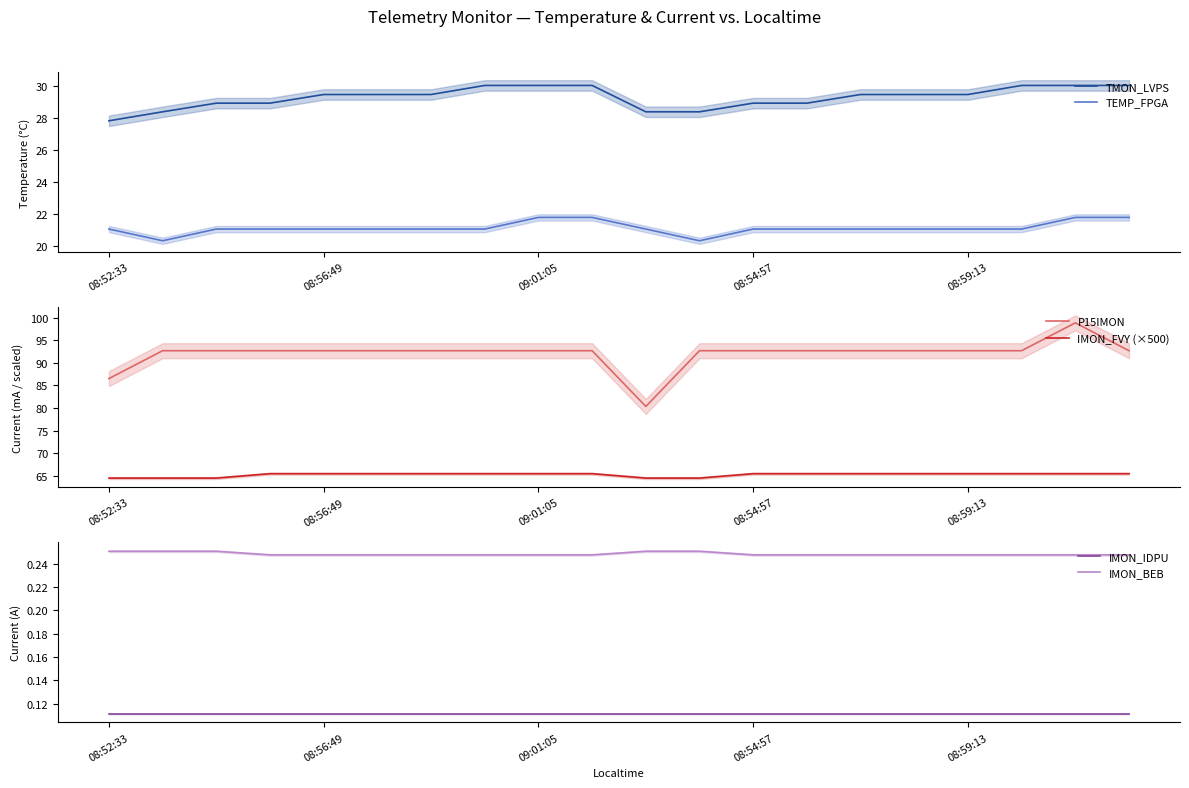

What is the sum of all TEMP_FPGA values?

422.9